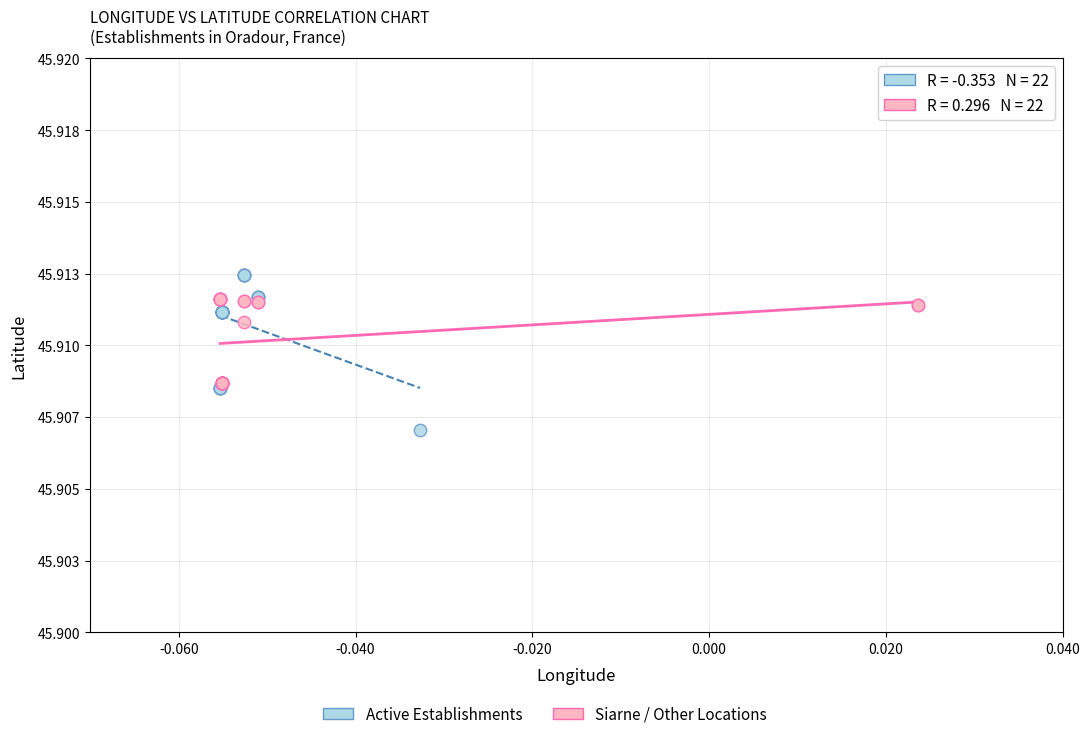

Which series contains the lowest Y value?

Active Establishments